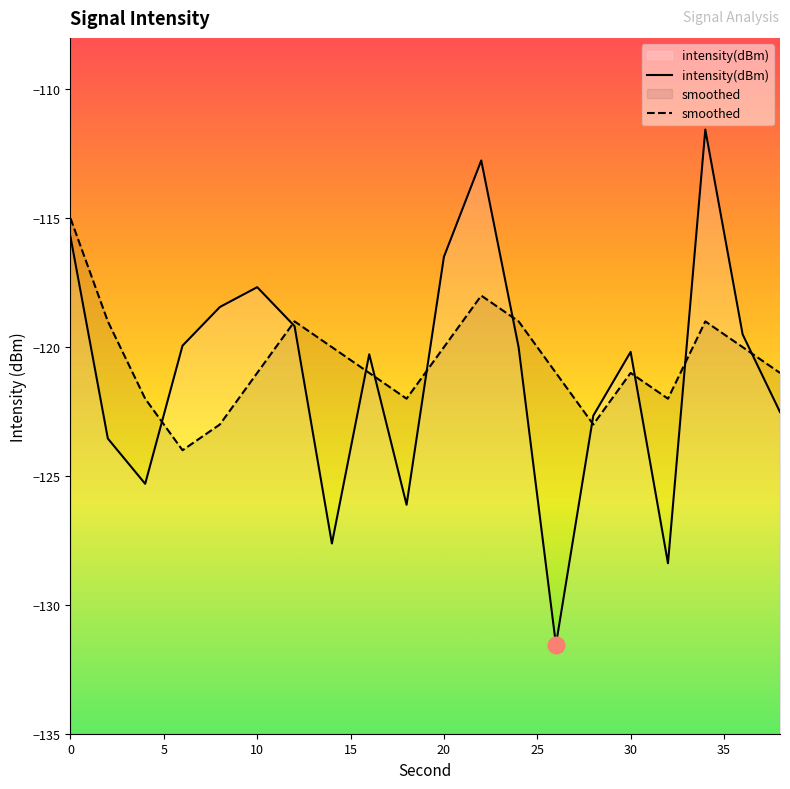

List the series in order of their peak value, lowest first.

smoothed, intensity(dBm)